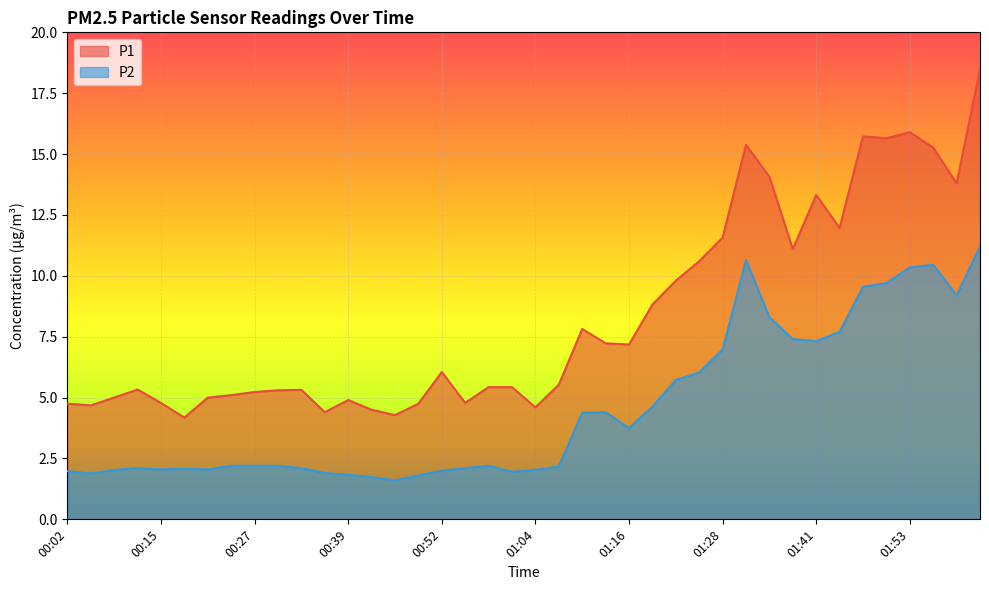

List the series in order of their overall mean, lowest first.

P2, P1